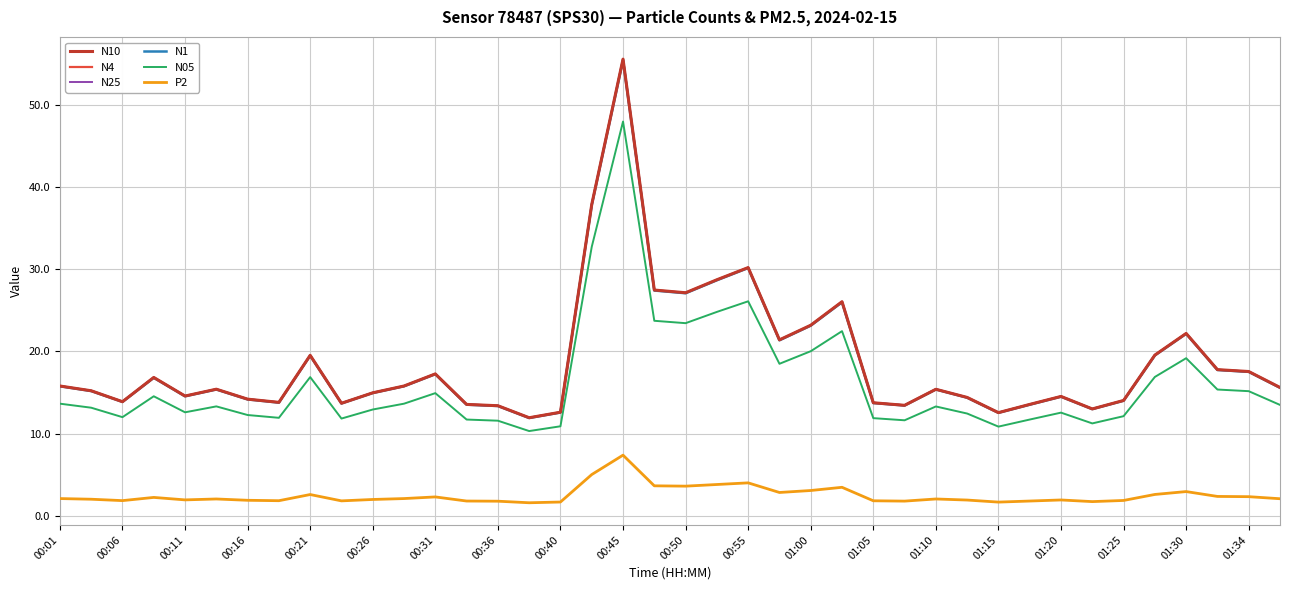

True or false: N05 and N1 cross at least once.

False